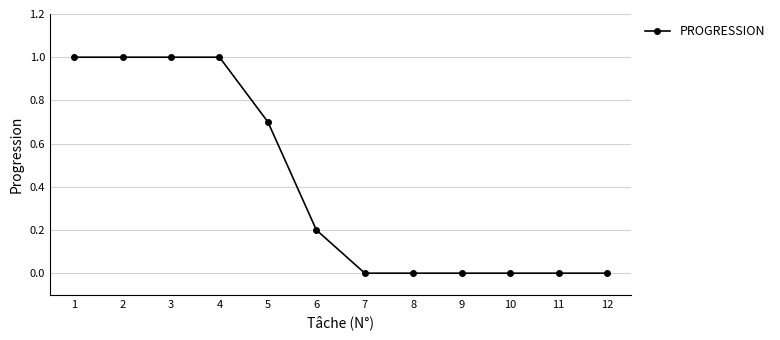

What is the approximate value at 5?

0.7